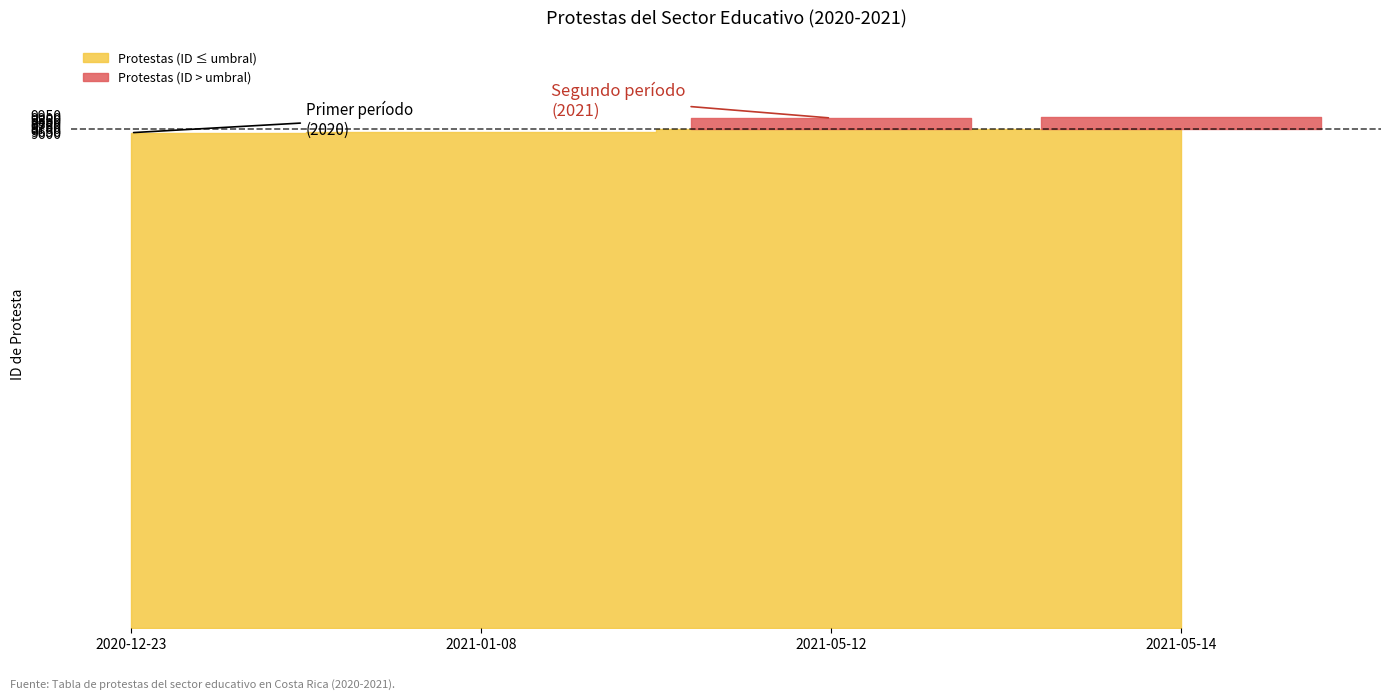

What position from the right is 2021-05-14?

1